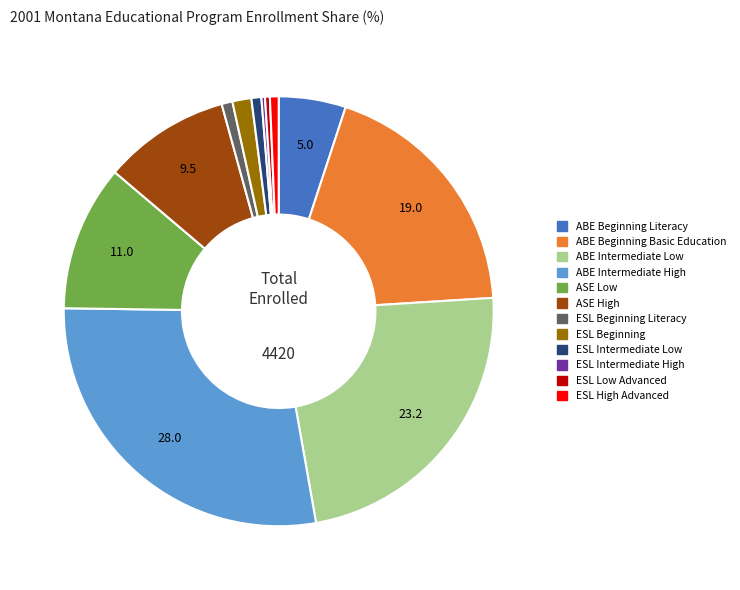

Is there a majority slice in this chart?

No